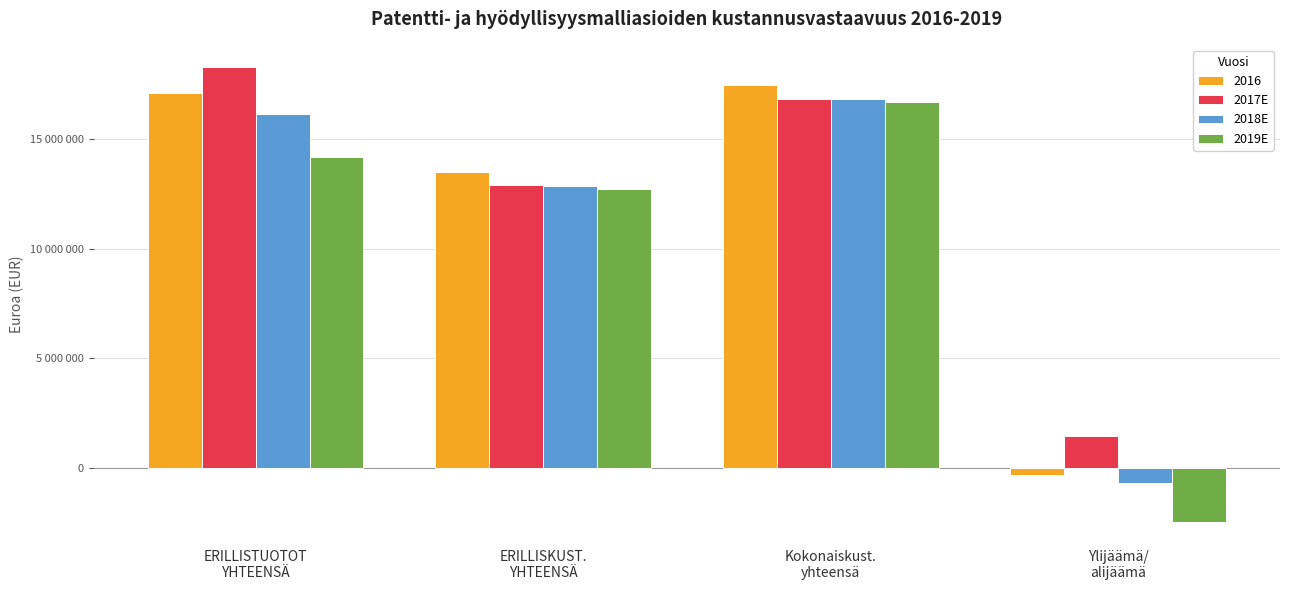

Which series has the widest spread of values?

2019E